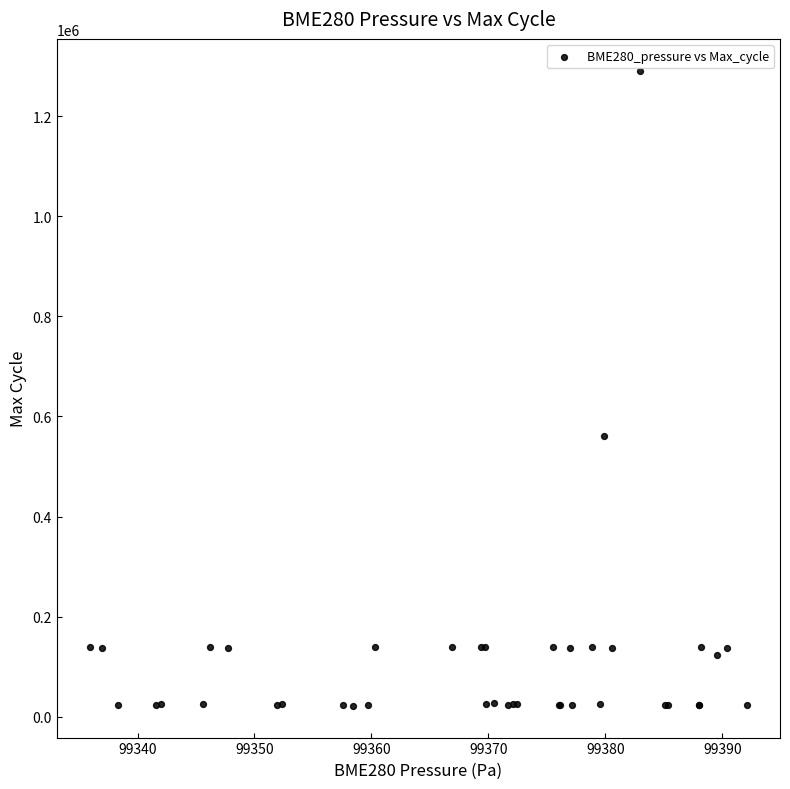

What Y value in the scatter plot is closest to 656422?

561104